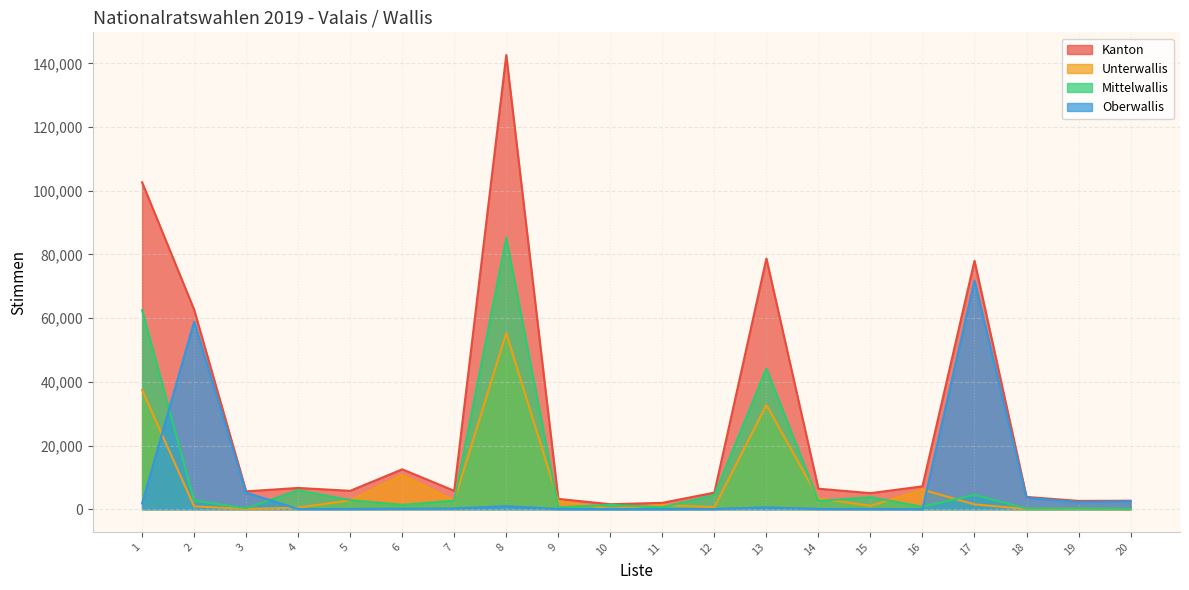

Reading right to left, list all the values displayed in this chart.

Kanton: 2664	2600	3858	78024	7178	5037	6434	78723	5201	1999	1559	3238	142635	5779	12520	5771	6672	5605	62697	102677
Unterwallis: 39	116	62	1502	6137	1045	3433	32719	625	1352	140	2566	55288	2681	10773	2772	500	84	878	37433
Mittelwallis: 125	211	183	4519	758	3768	2582	44182	4467	600	1366	573	85223	2677	1365	2838	5979	293	2741	62545
Oberwallis: 2462	2231	3587	71774	27	58	73	572	62	31	36	48	932	223	138	76	68	5195	58884	1812